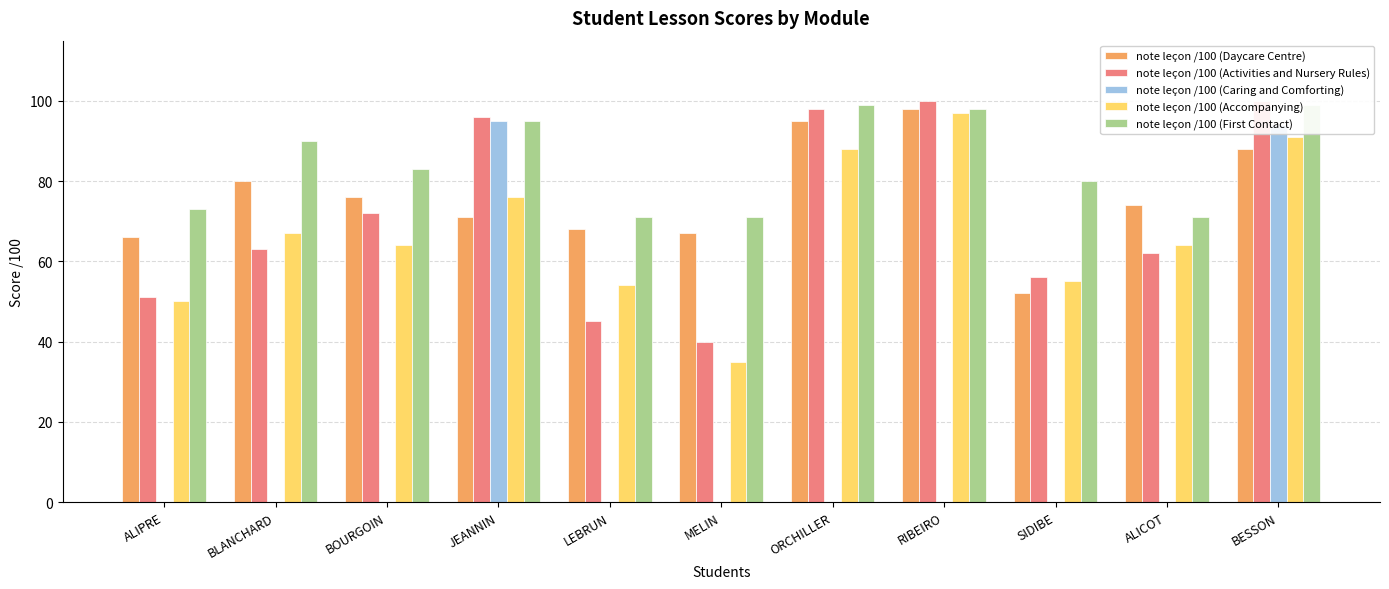

What value does the note leçon /100 (First Contact) series have at RIBEIRO?

98